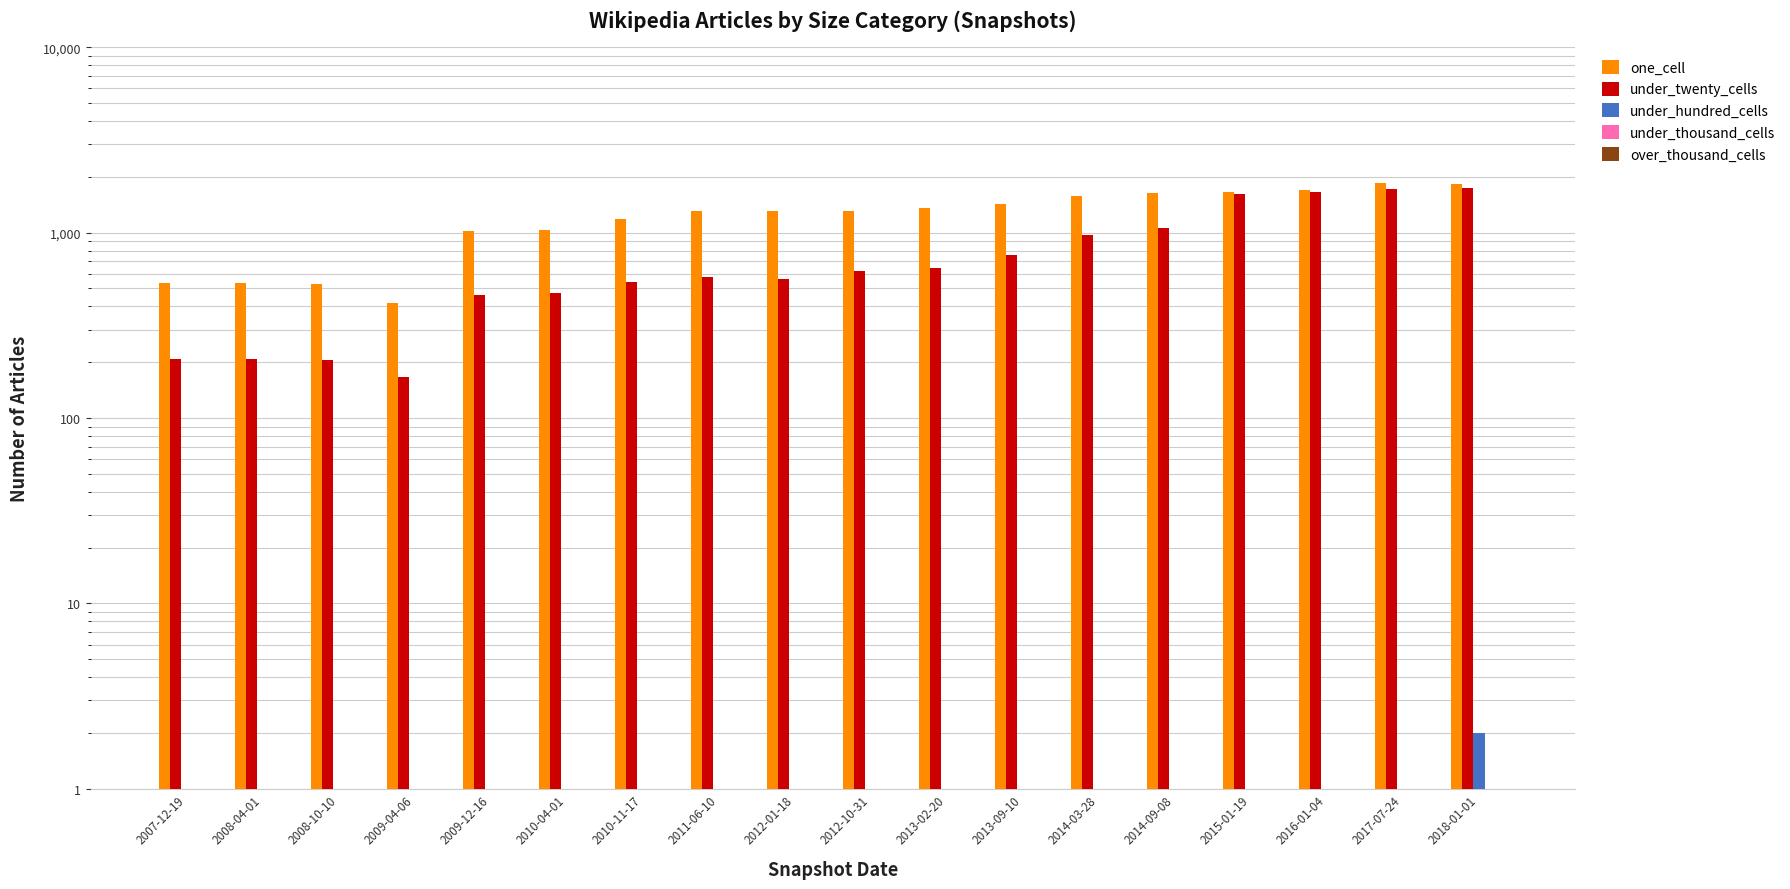

Which category has the lowest value in the under_hundred_cells series?

2007-12-19